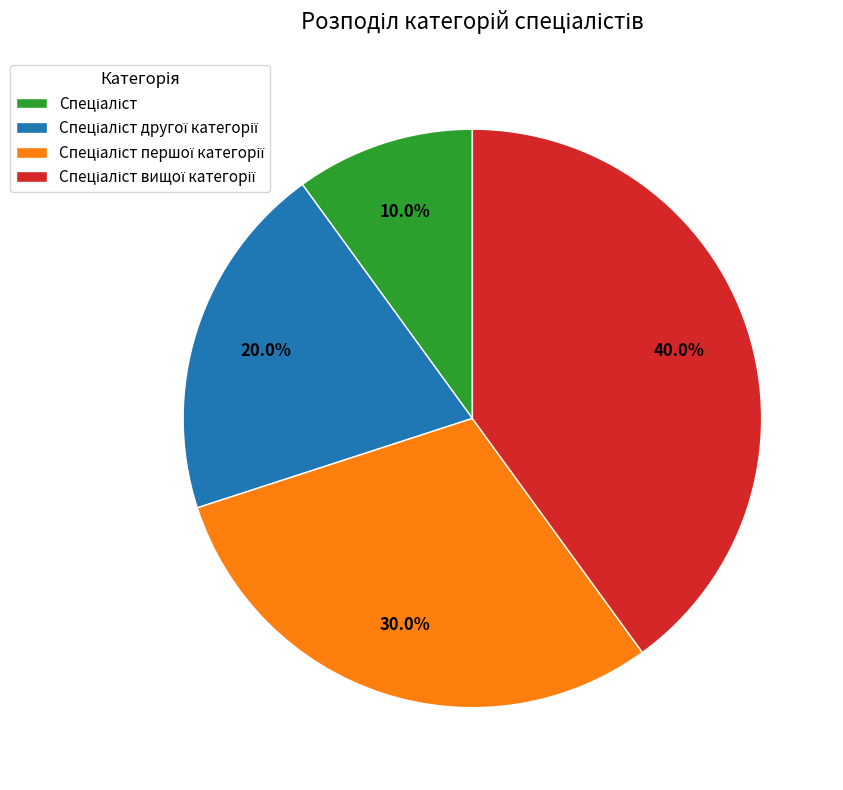

Does any single category account for the majority?

No